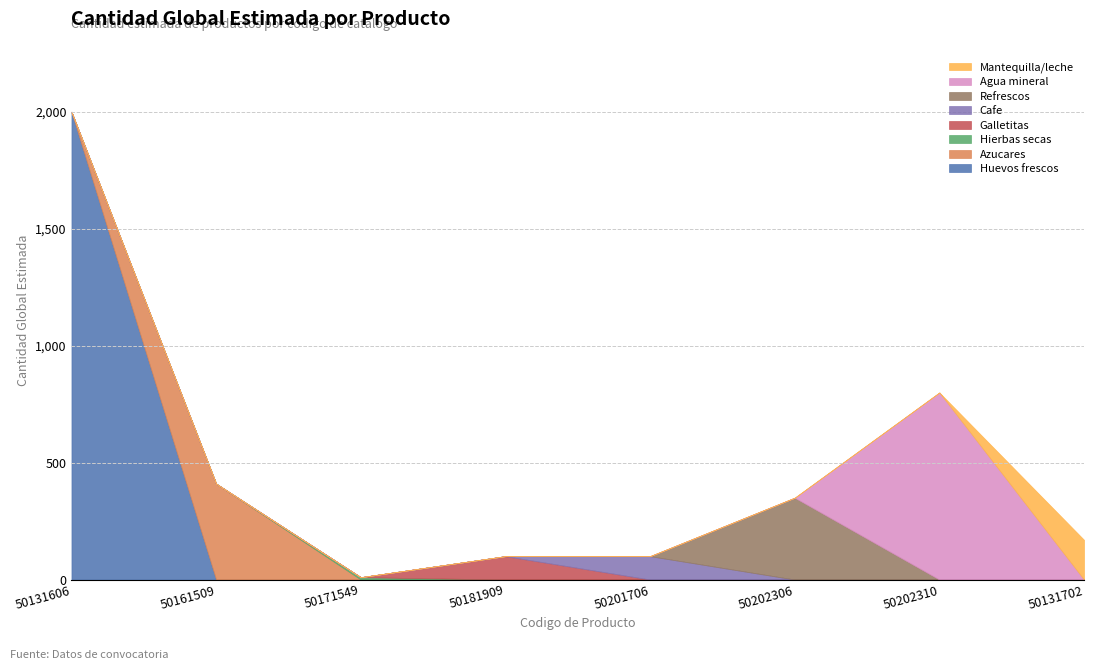

Is it true that the value at 50181909 is 100?

True